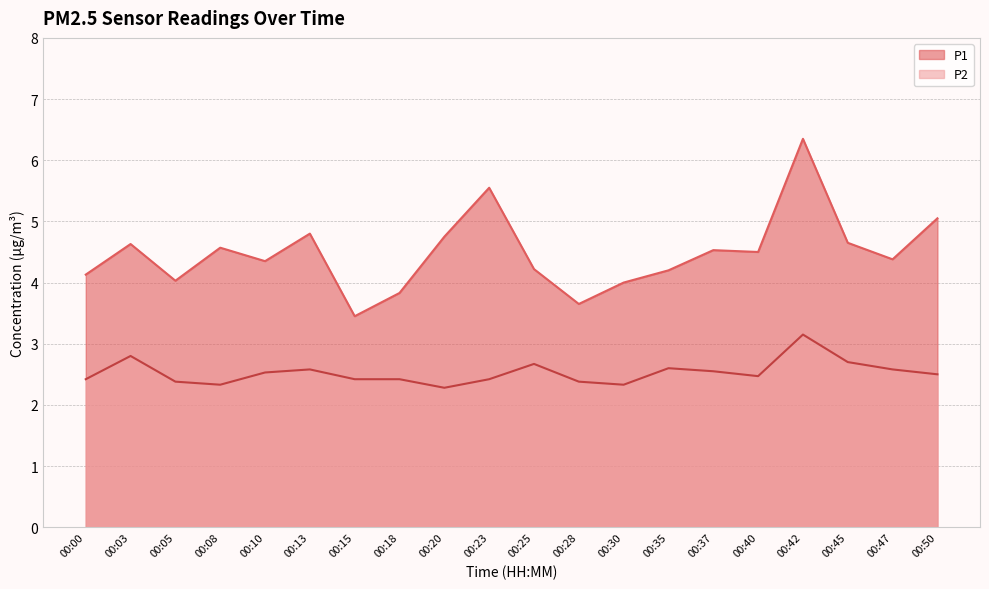

What is the difference between the second highest and minimum values in the P1 series?

2.1